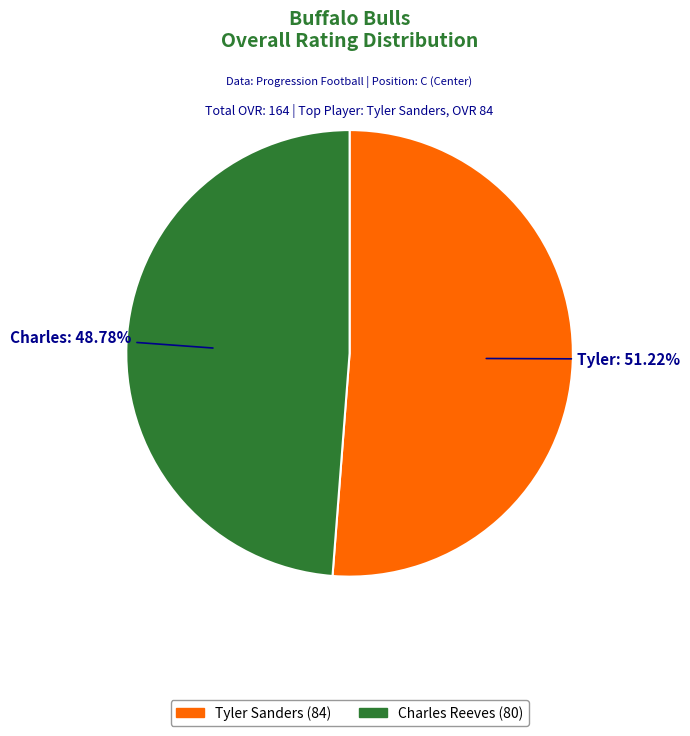

Rank the categories by value from highest to lowest.

Tyler Sanders, Charles Reeves